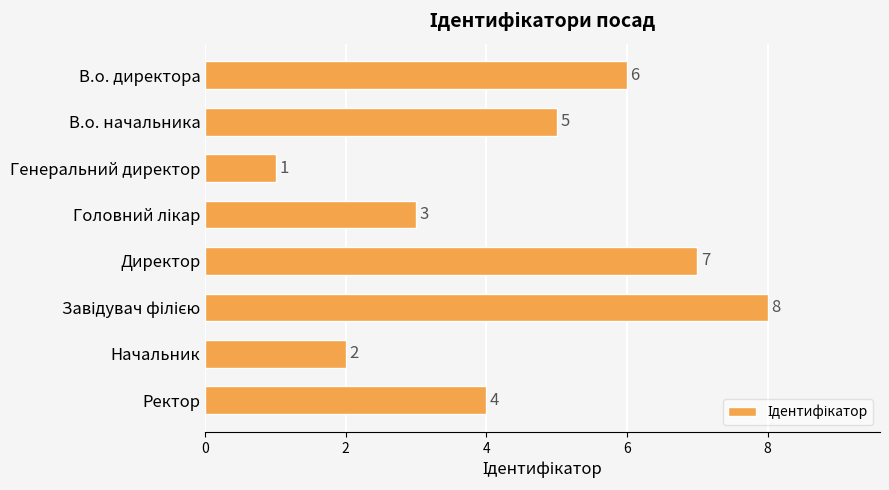

What is the value of the 1st bar from the top?

6